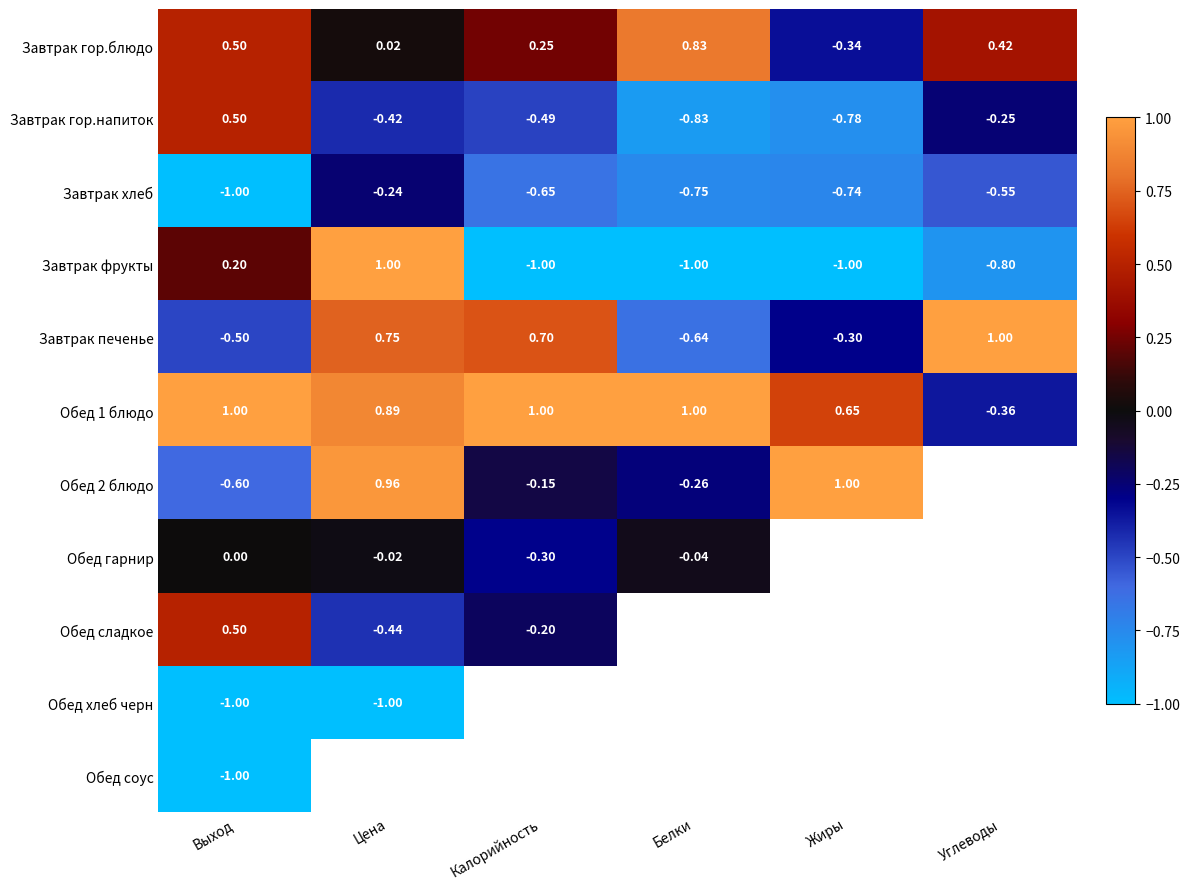

Is the value of Обед хлеб черн at Выход greater than the value of Обед 1 блюдо at Белки?

No